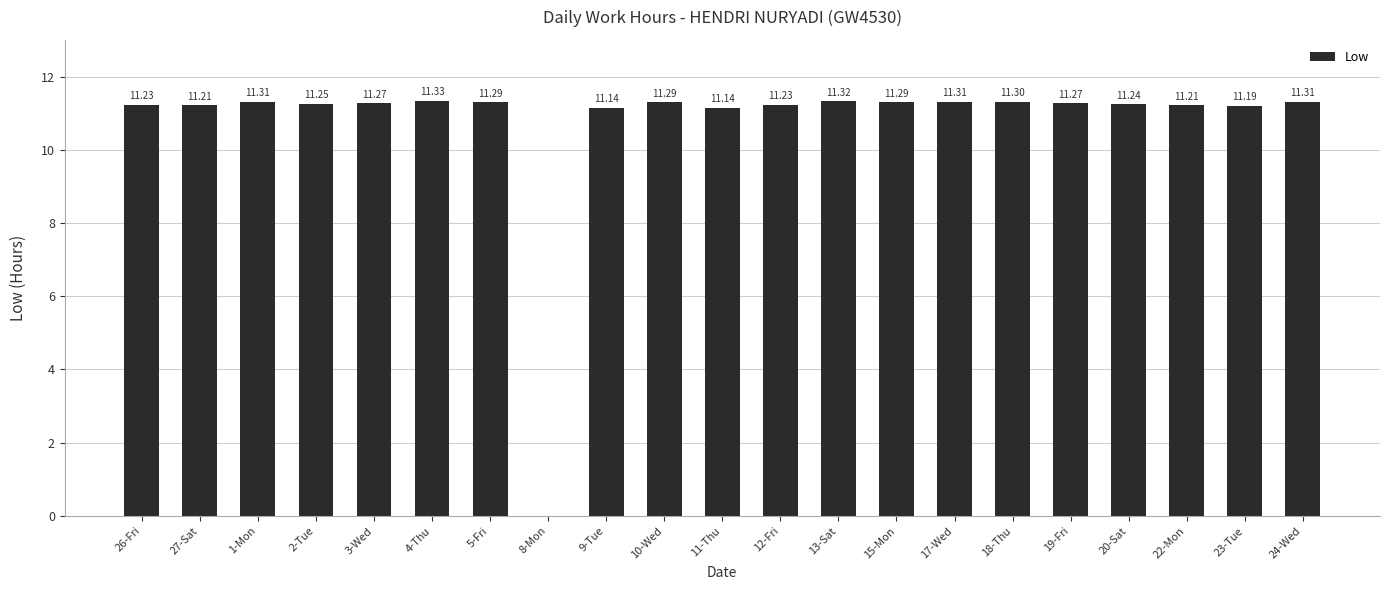

At which label is the value closest to 5?

8-Mon